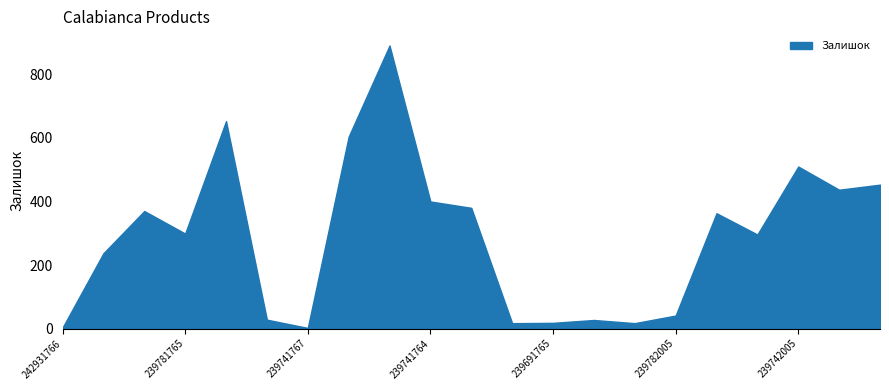

What is the greatest value displayed?

891